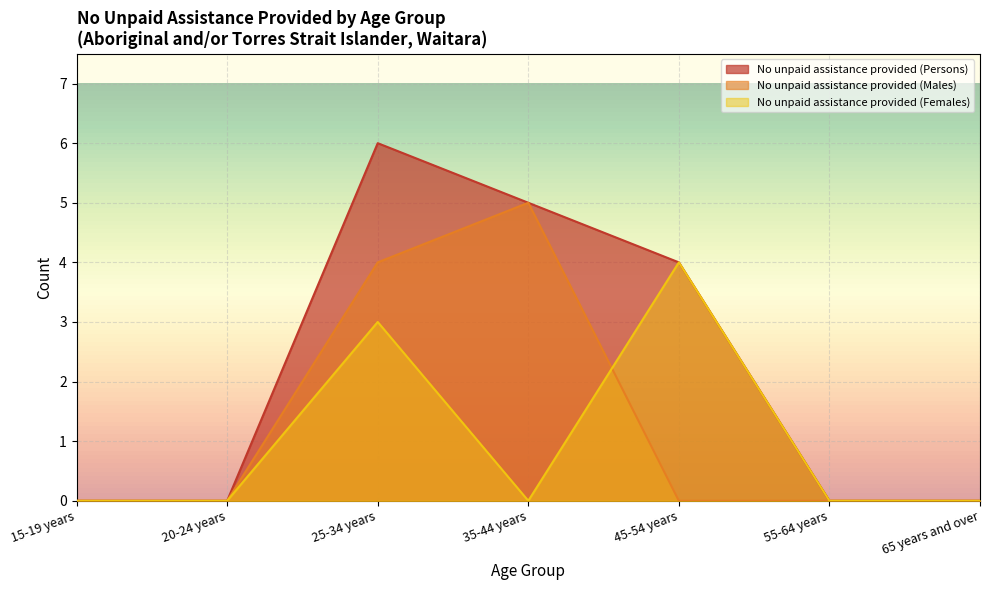

What is the label of the 2nd point from the right?

55-64 years